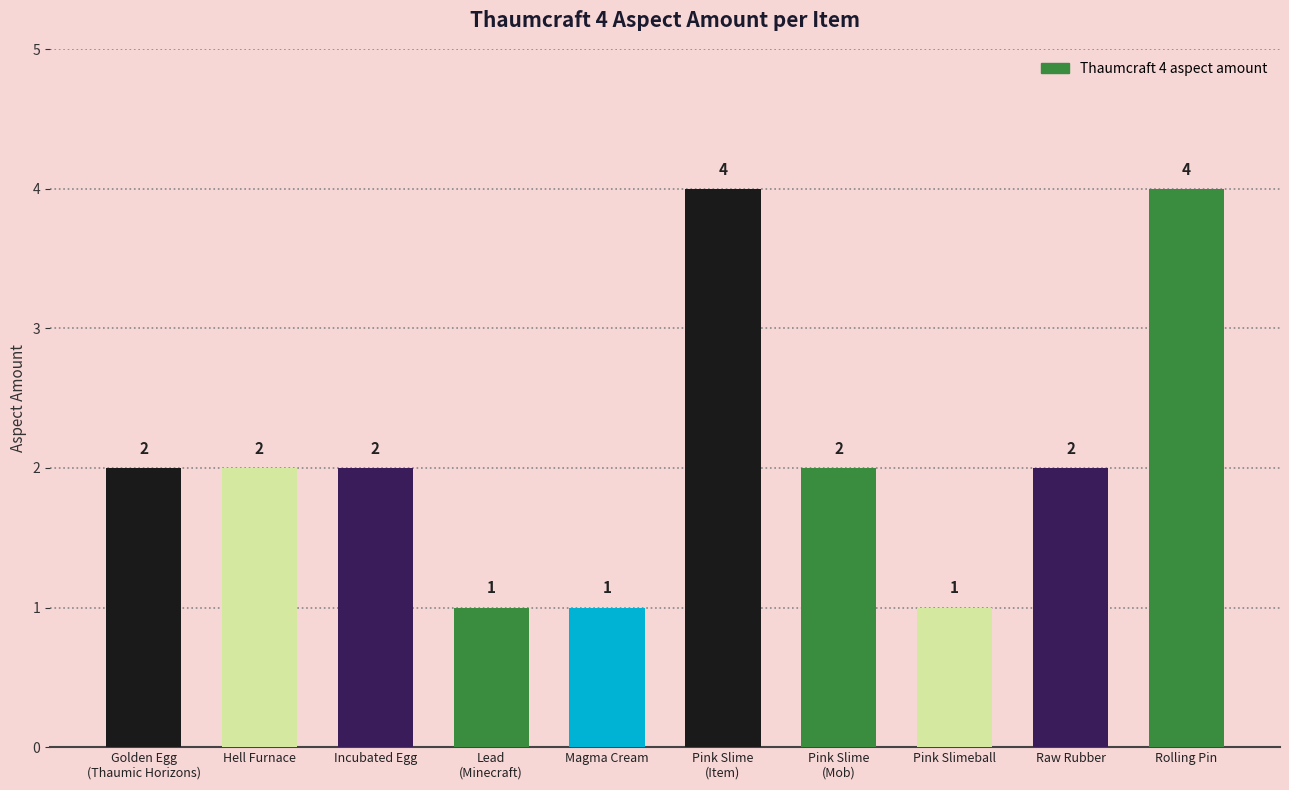

Reading left to right, what are all the values shown in this chart?

Golden Egg
(Thaumic Horizons)=2	Hell Furnace=2	Incubated Egg=2	Lead
(Minecraft)=1	Magma Cream=1	Pink Slime
(Item)=4	Pink Slime
(Mob)=2	Pink Slimeball=1	Raw Rubber=2	Rolling Pin=4